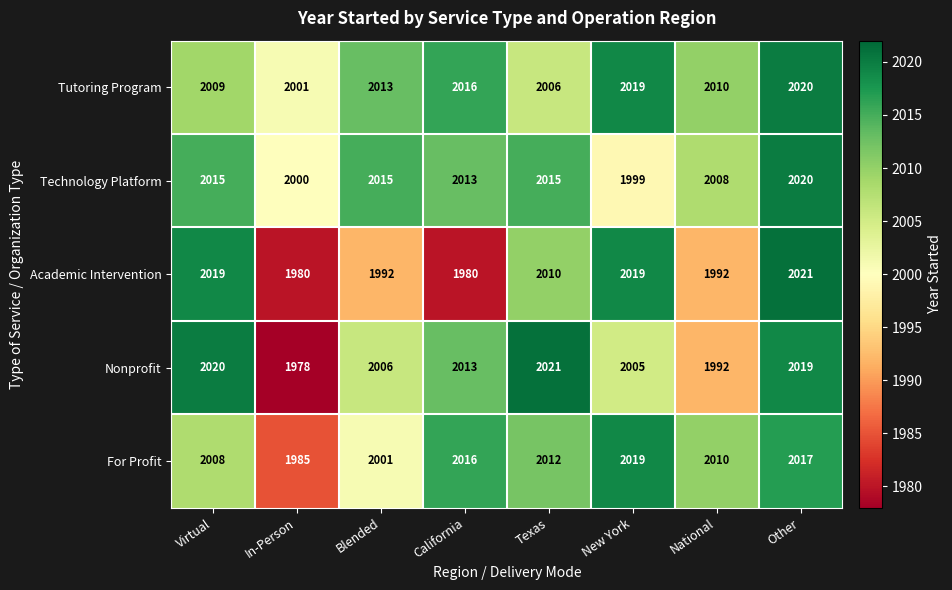

At which category is the sum across all series the highest?

Other